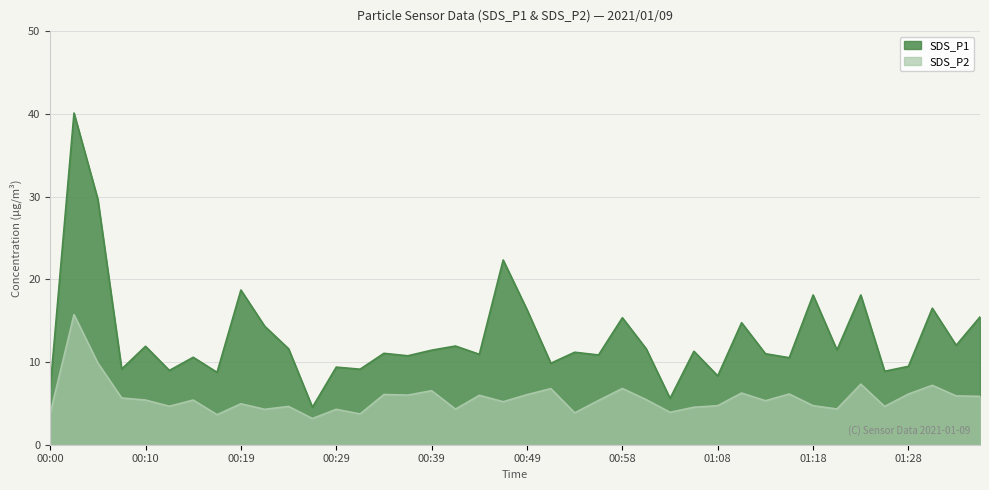

In SDS_P2, how many points are lower than both neighbors (excluding endpoints)?

13